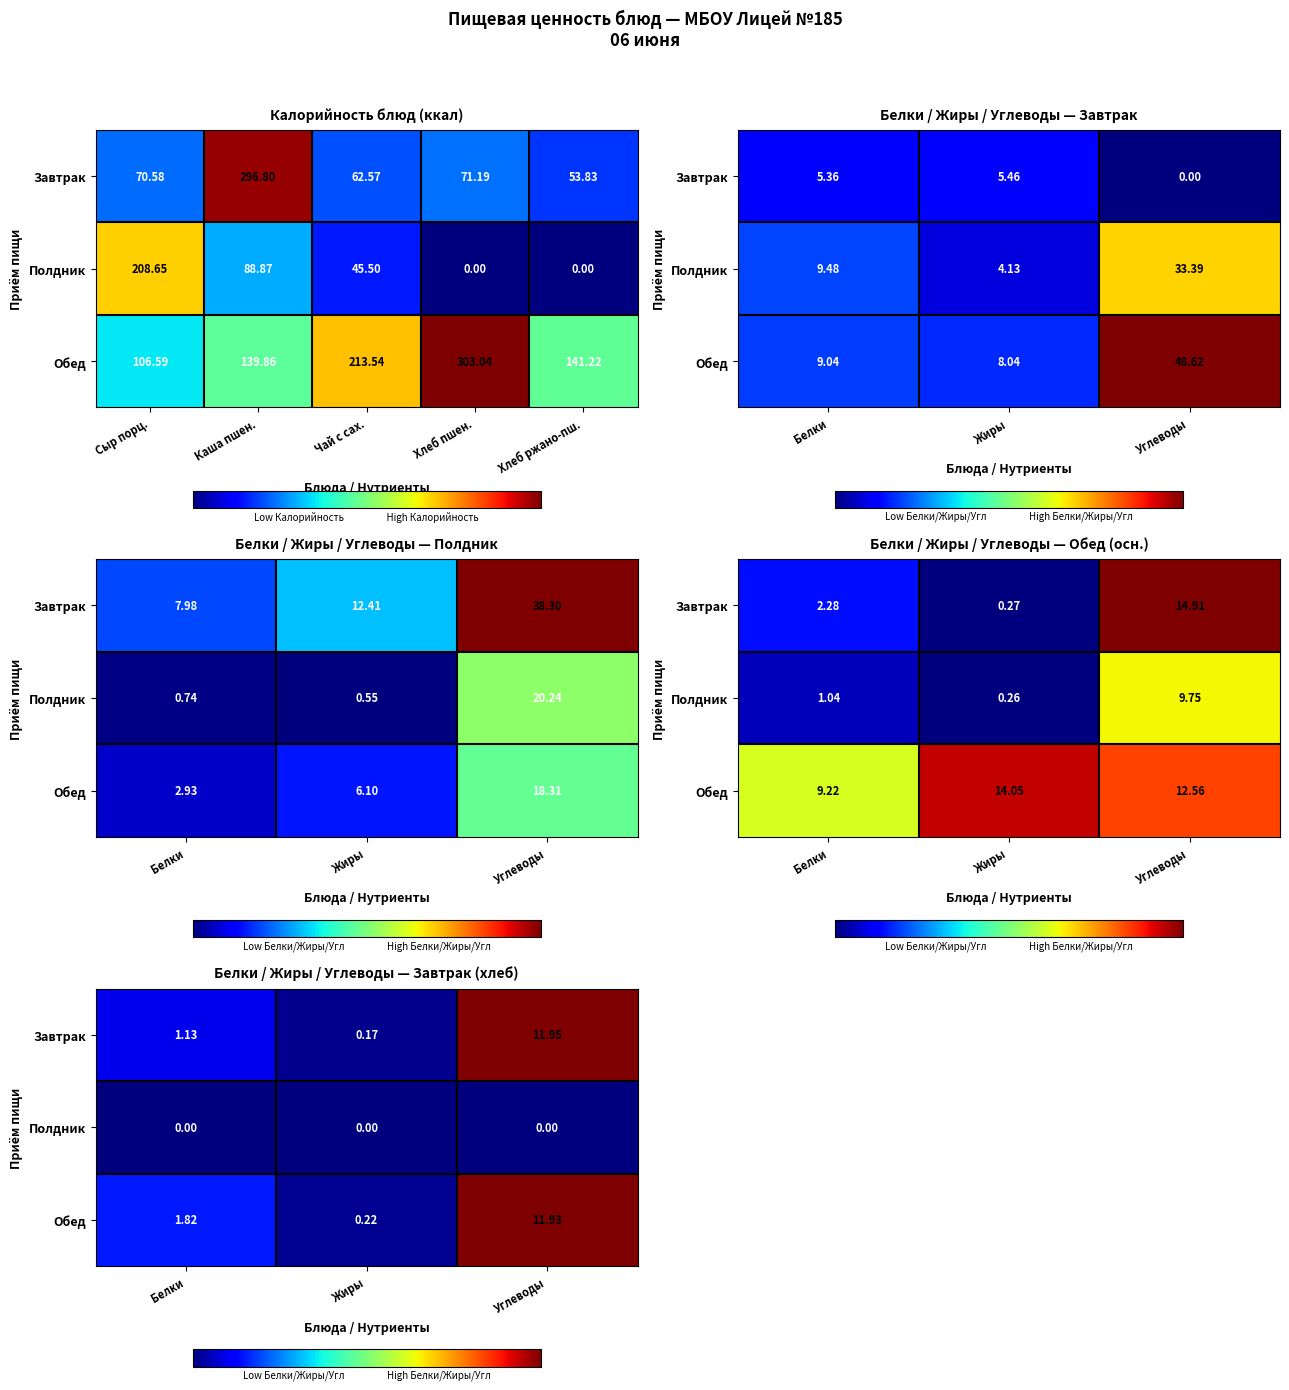

List the series in order of their peak value, lowest first.

Полдник, Обед, Завтрак